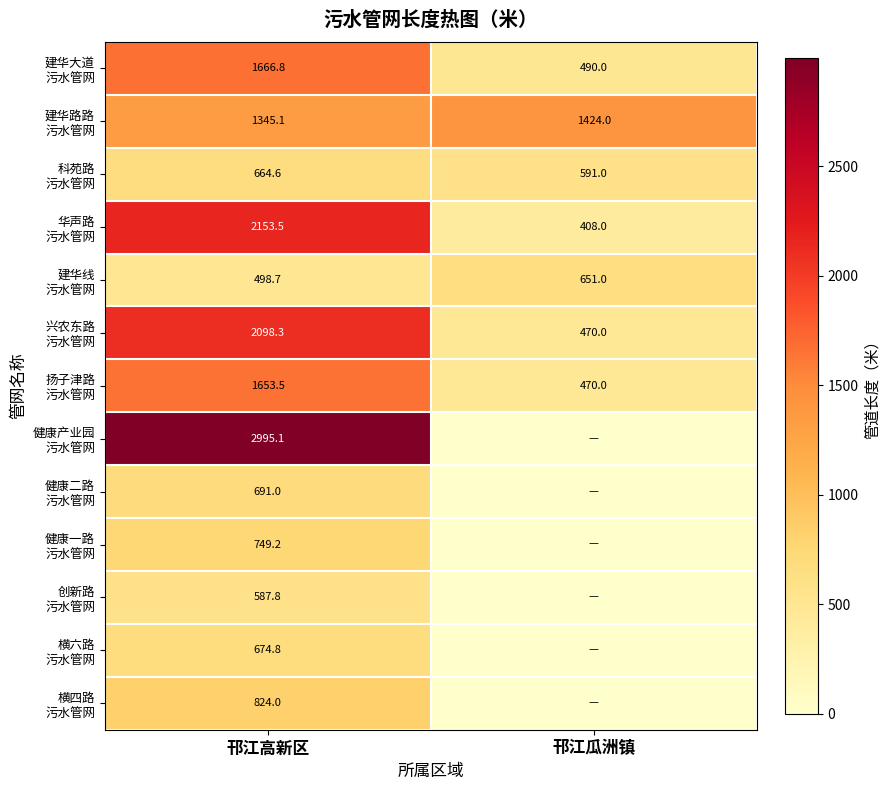

Which category has the highest value in the 健康二路 污水管网 series?

邗江高新区